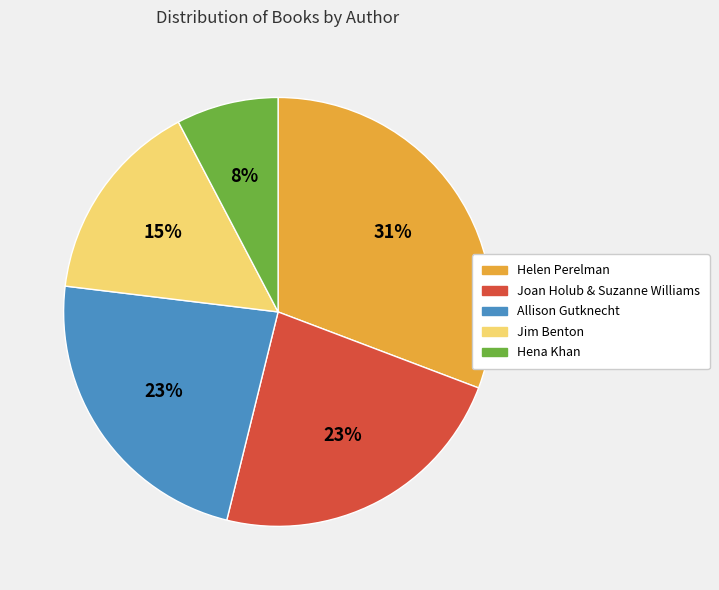

To the nearest percent, what is the difference between the largest and smallest slice percentages?

23%